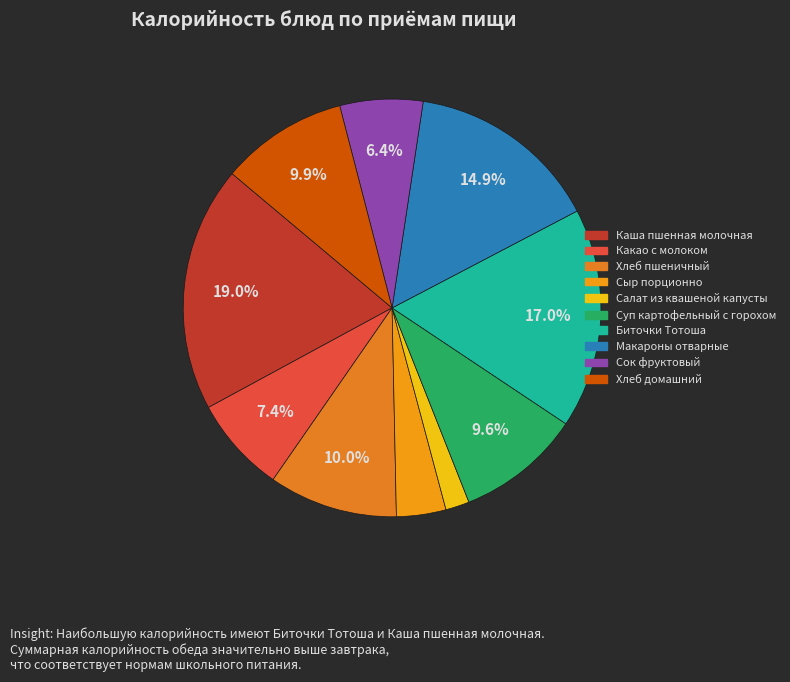

What is the smallest slice in the pie chart?

Салат из квашеной капусты